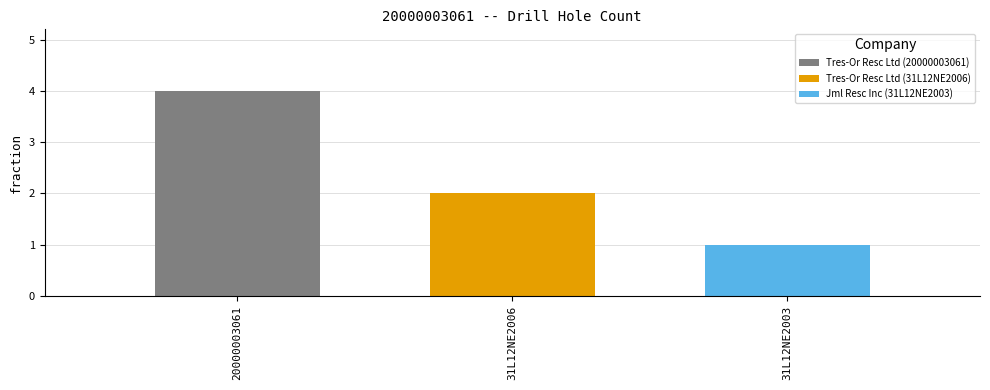

What is the difference between the highest and lowest values at 31L12NE2006?

3